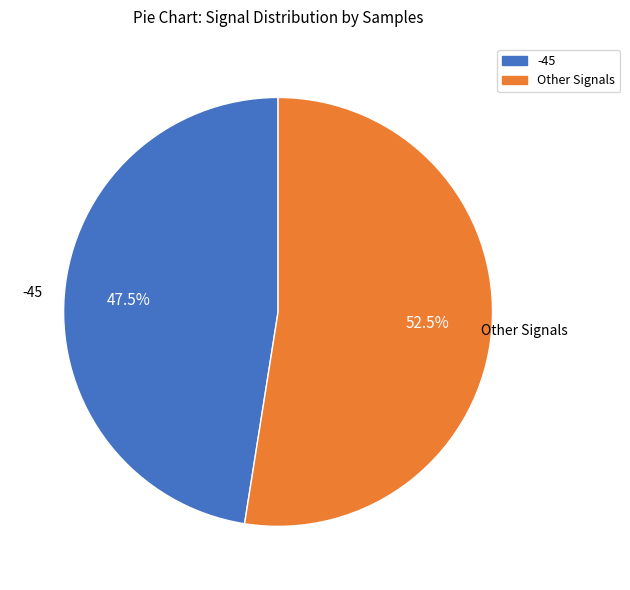

How many segments does this pie chart have?

2